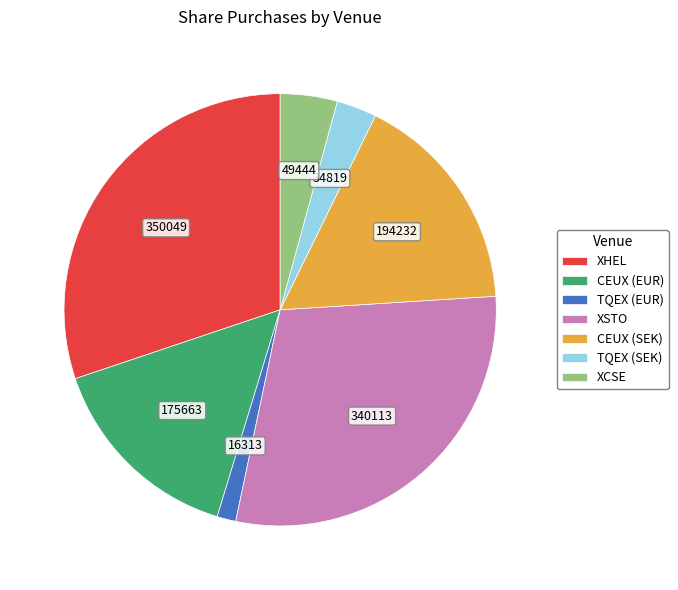

Between CEUX (SEK) and CEUX (EUR), which is larger?

CEUX (SEK)